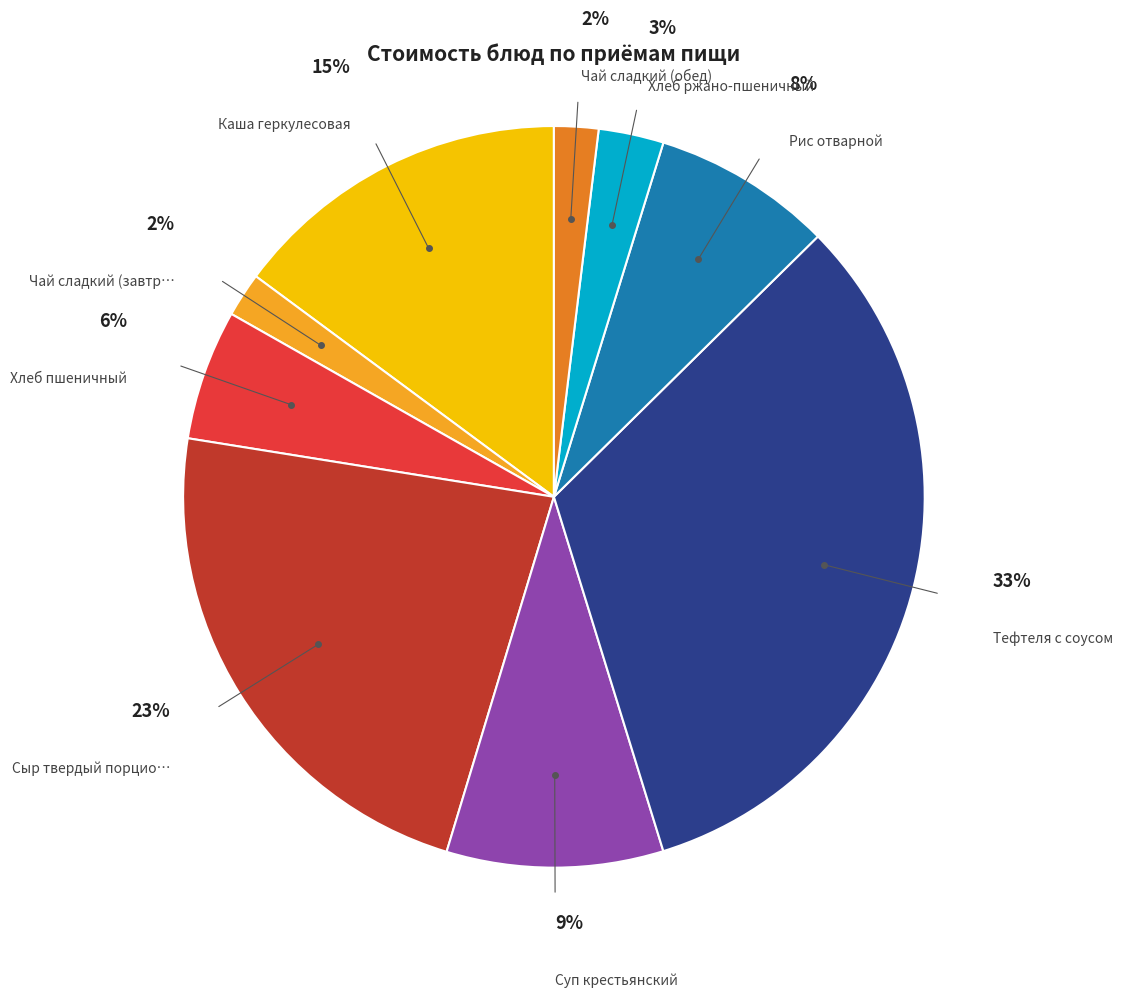

To the nearest percent, what is the difference between the largest and smallest slice percentages?

31%